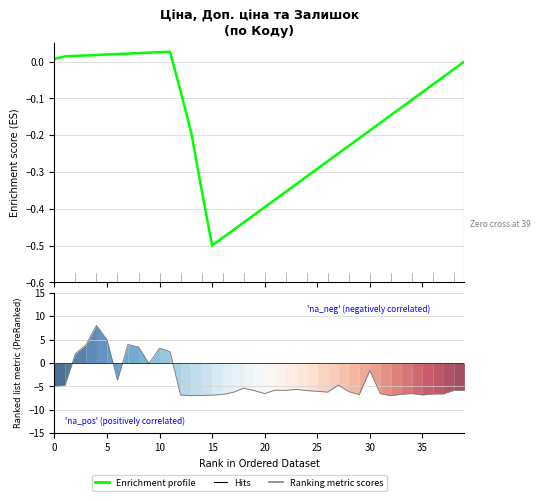

At which label is Ranking metric scores closest to 0?

9